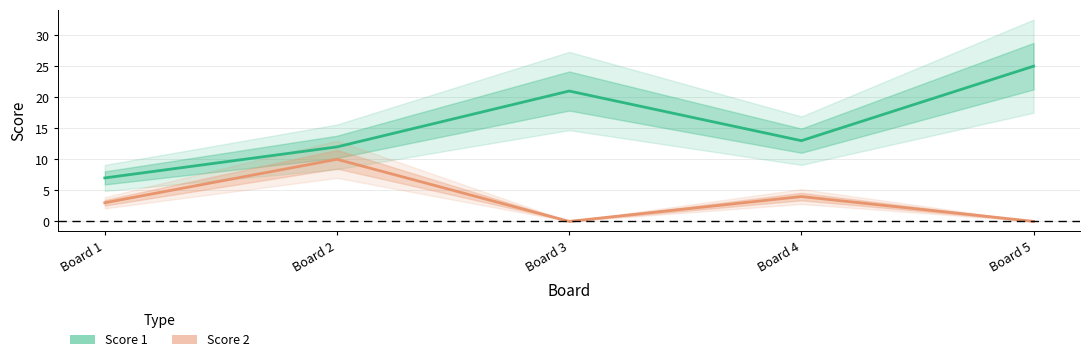

The Score 2 series shows 0 at Board 5. True or false?

True